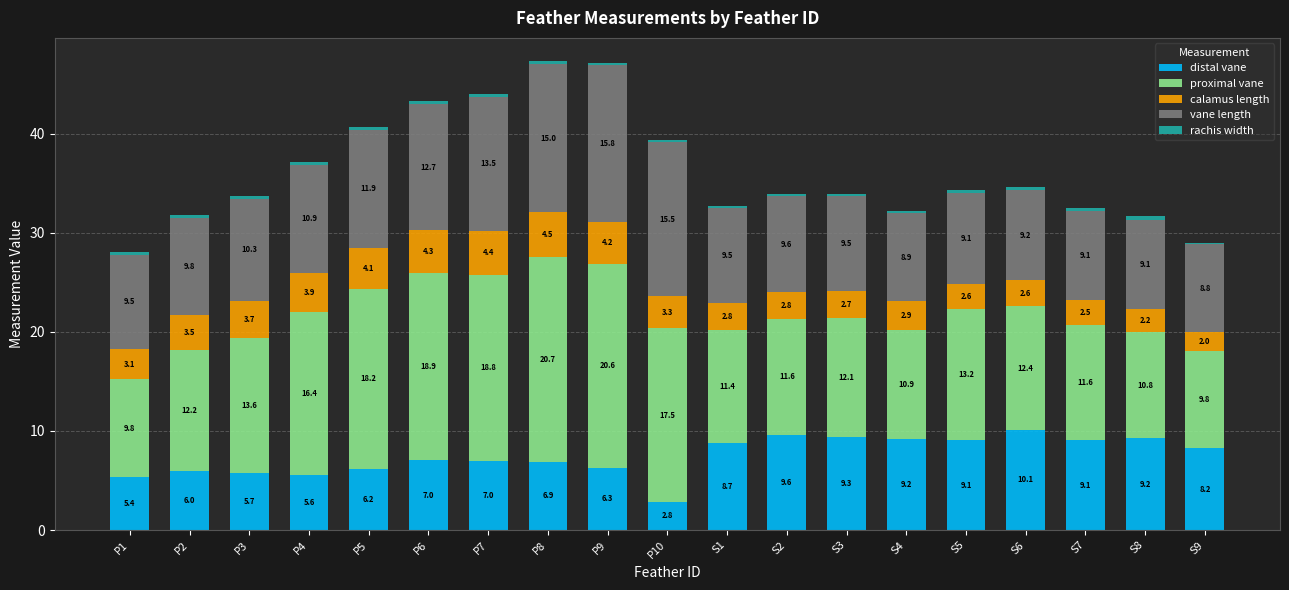

What value does the distal vane series have at S5?

9.1